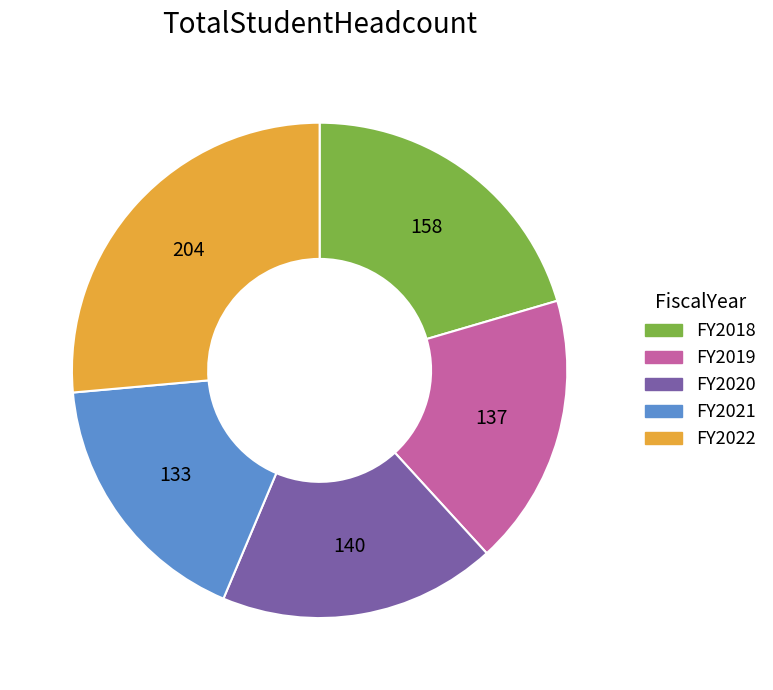

True or false: FY2020 accounts for 18% of the total.

True